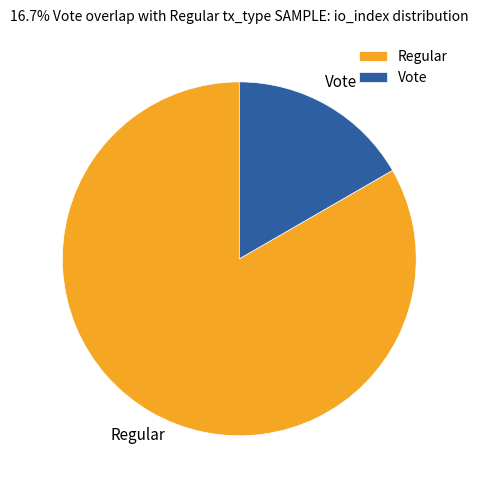

Rank the categories by value from highest to lowest.

Regular, Vote